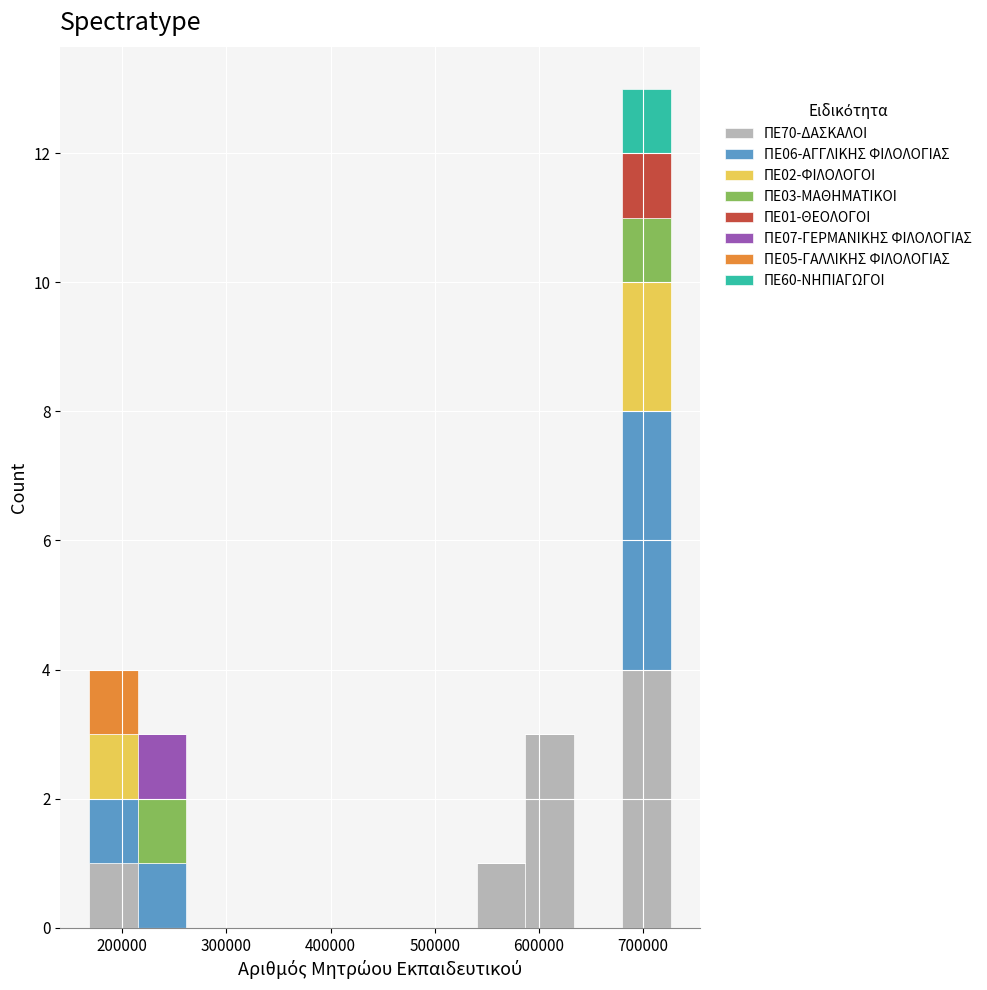

Which range on the x-axis has the tallest stacked bar (by total height)?

680000 to 730000